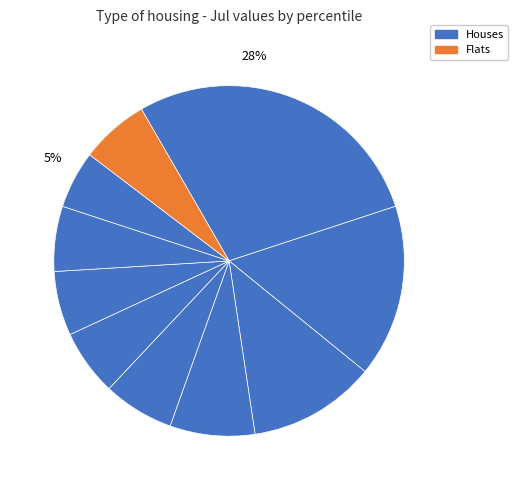

How many segments does this pie chart have?

10